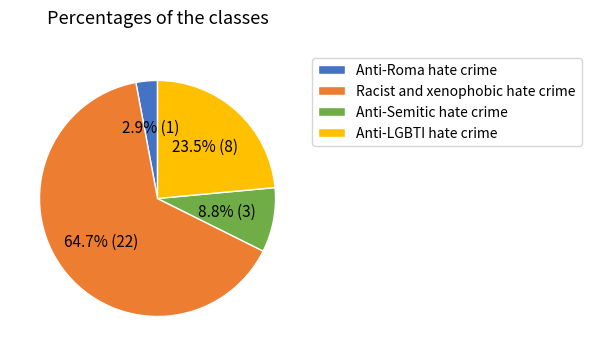

What portion of the pie excludes Anti-LGBTI hate crime?

76.5%